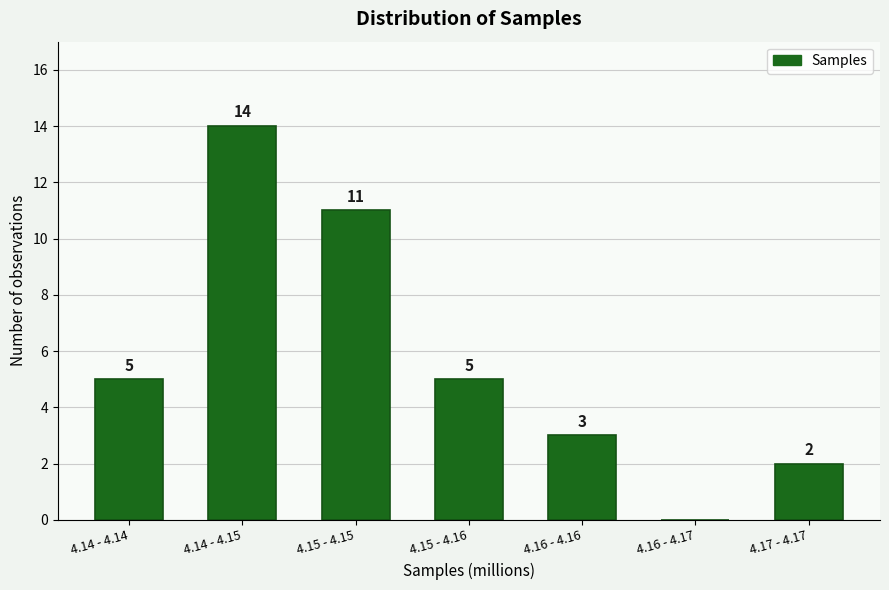

Reading right to left, transcribe all the data shown in this chart.

4.17 - 4.17=2	4.16 - 4.17=0	4.16 - 4.16=3	4.15 - 4.16=5	4.15 - 4.15=11	4.14 - 4.15=14	4.14 - 4.14=5